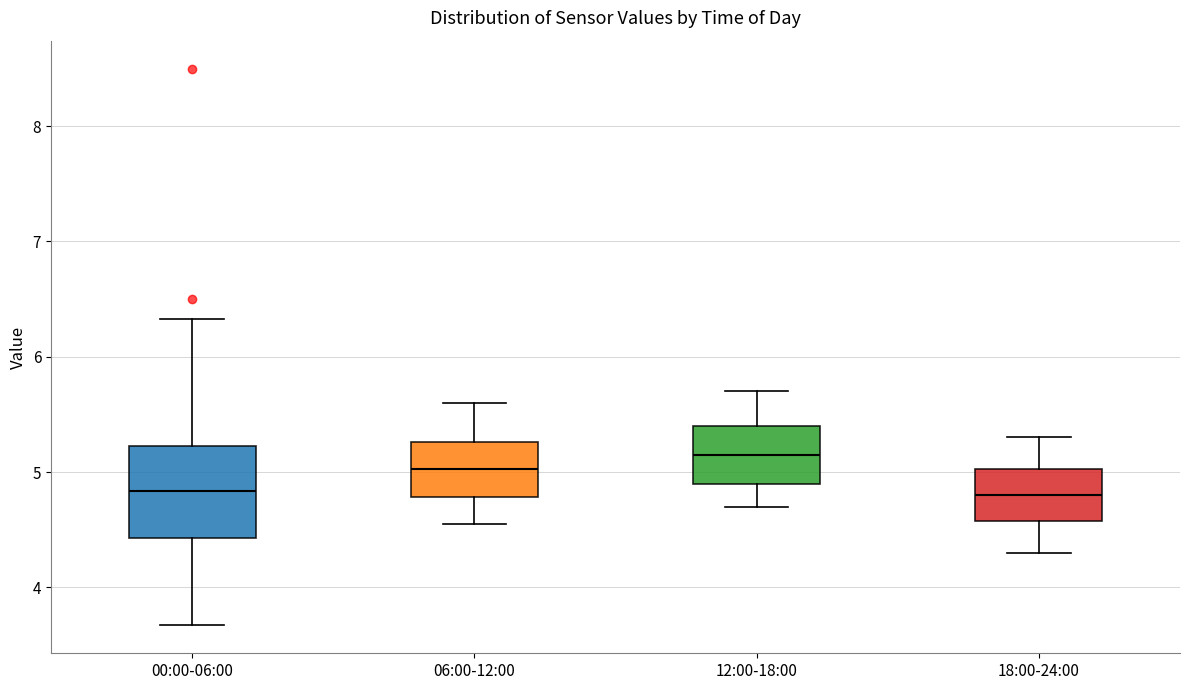

Which box's median line is the highest?

12:00-18:00